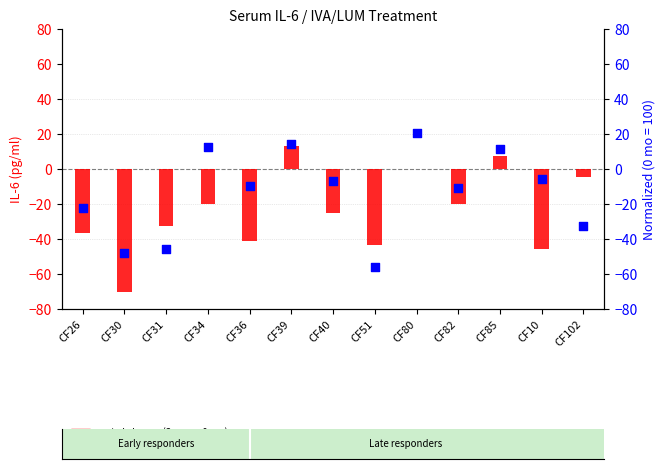

Which series reaches the maximum Y coordinate?

normalized change (1 mo vs 0 mo)